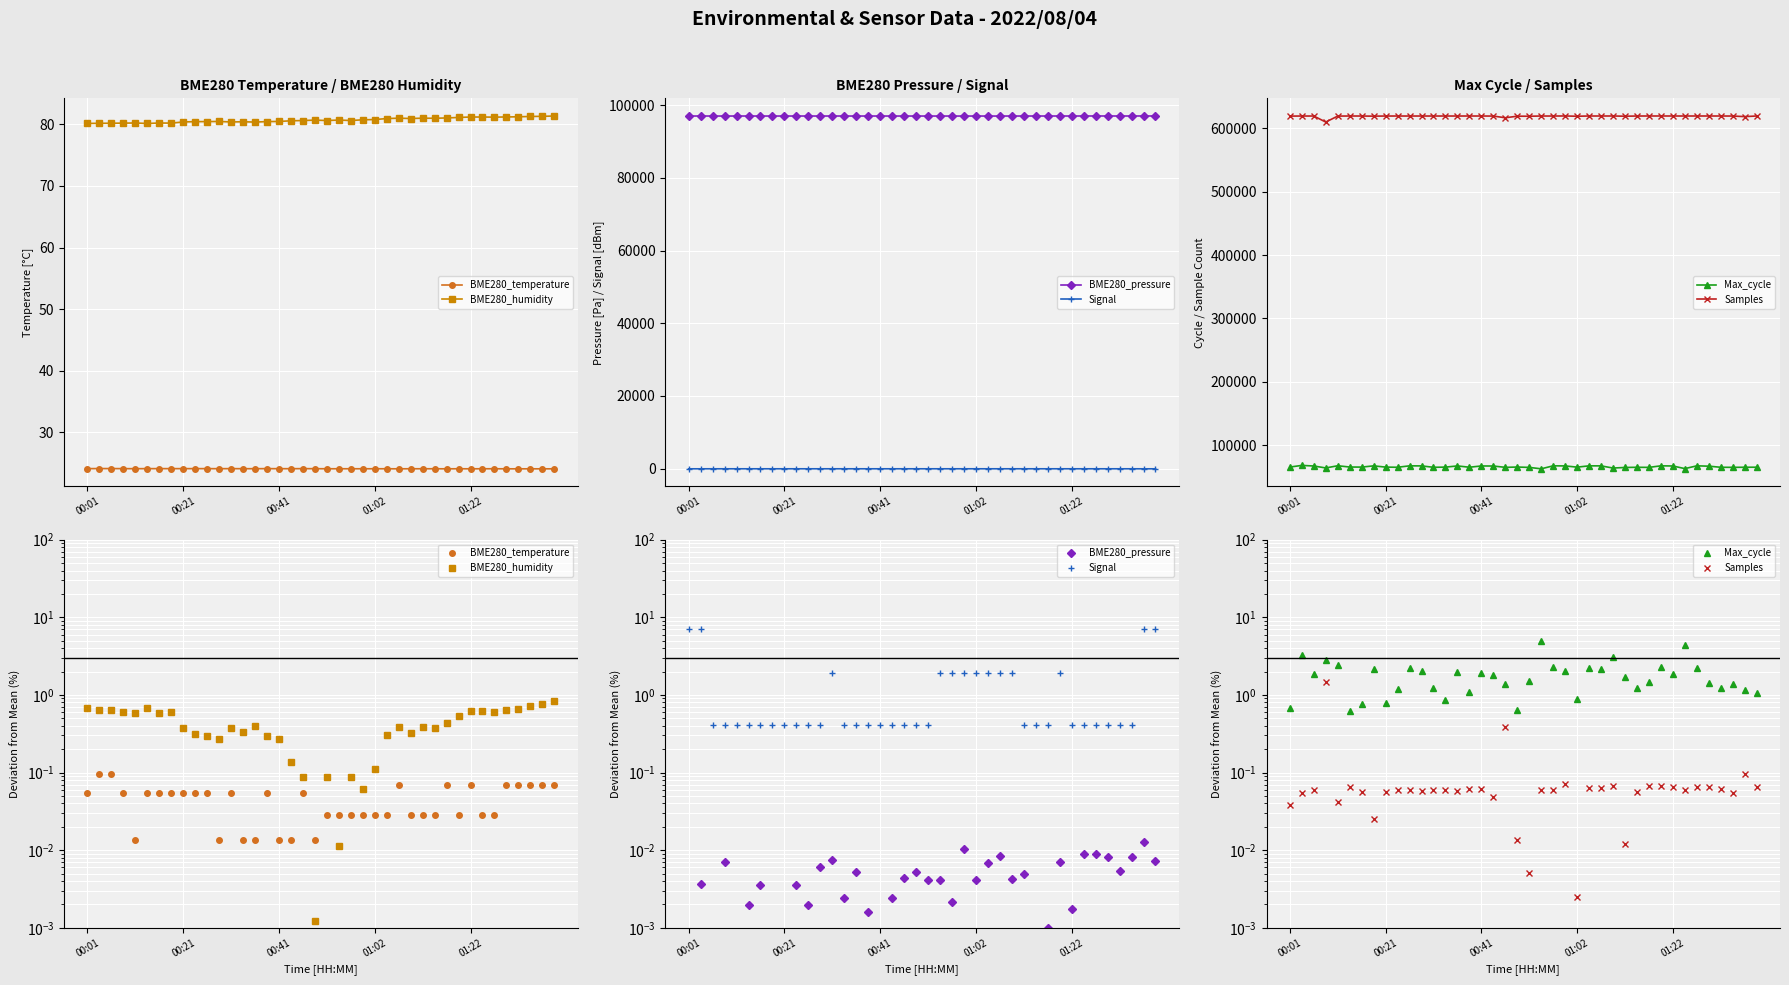

At 37, list the series in order from smallest to largest.

BME280_pressure, Samples, BME280_temperature, Signal, BME280_humidity, Max_cycle